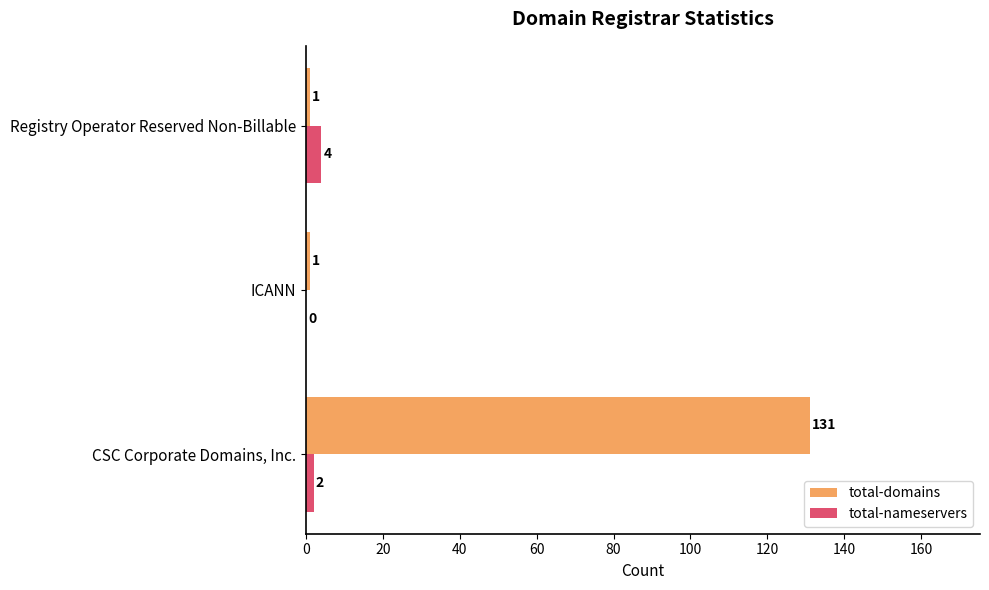

Is it true that total-domains equals 74 at CSC Corporate Domains, Inc.?

False